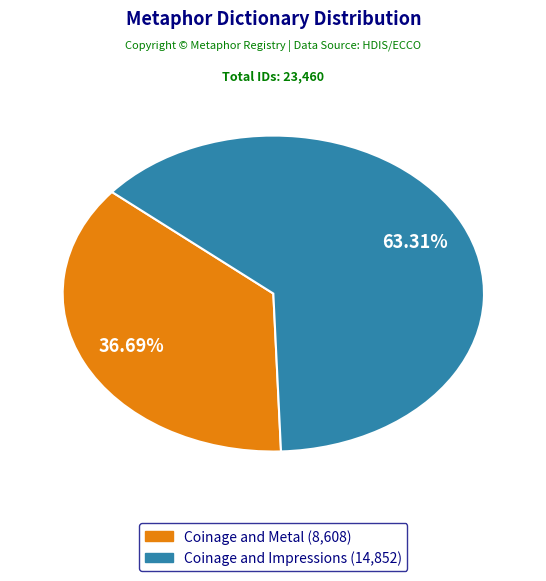

Which slice is the largest?

Coinage and Impressions